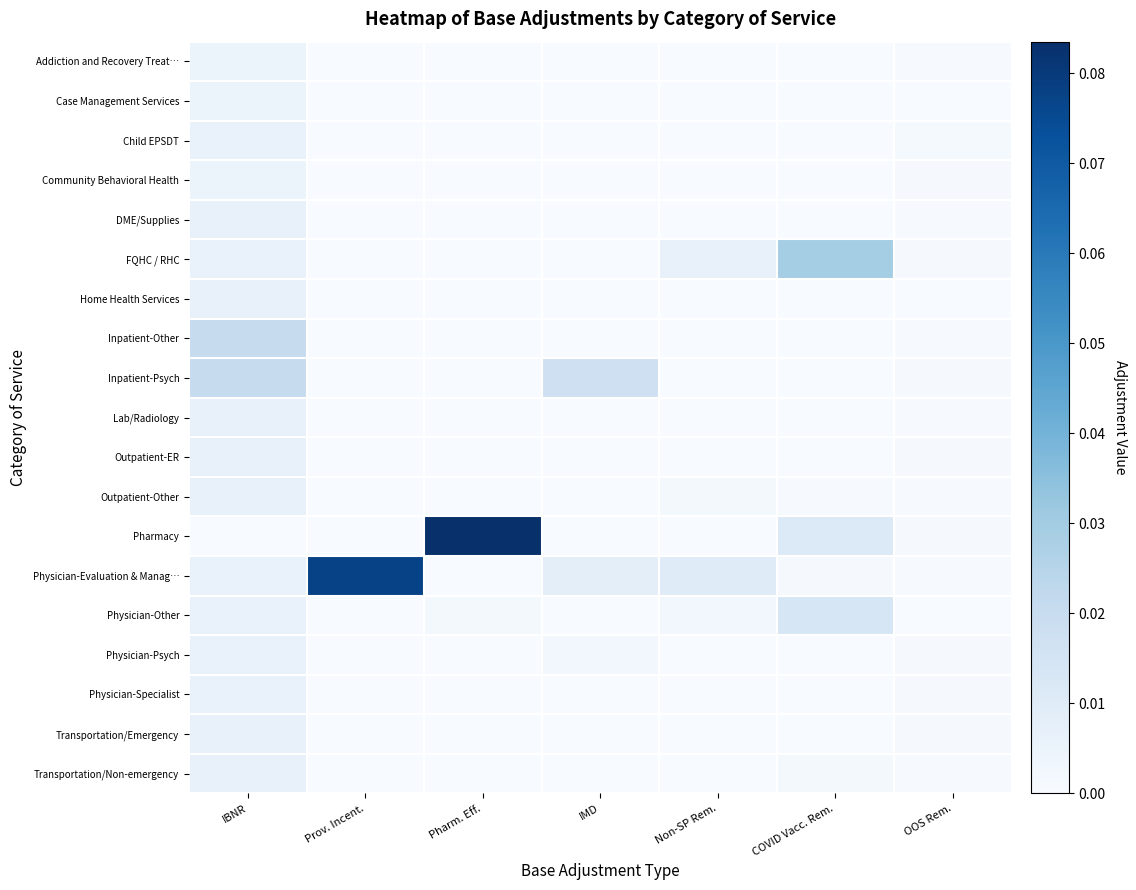

Which has a higher value, IBNR or IMD?

IBNR